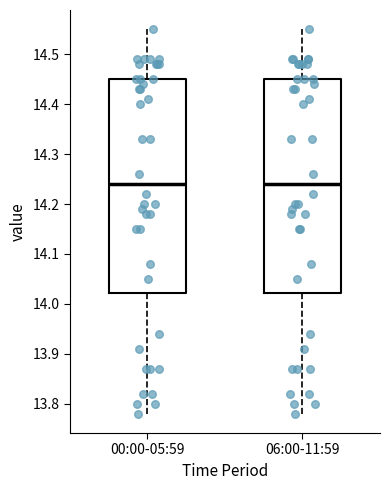

Reading left to right, transcribe this box plot: for each box, give where its median line is, the range the box spans, and where its two whiskers end, as read against the y-axis. The values are not printed on the chart, so give them approximately, as read against the axis.

00:00-05:59: median 14.24, box 14.02 to 14.45, whiskers 13.78 to 14.55
06:00-11:59: median 14.24, box 14.02 to 14.45, whiskers 13.78 to 14.55